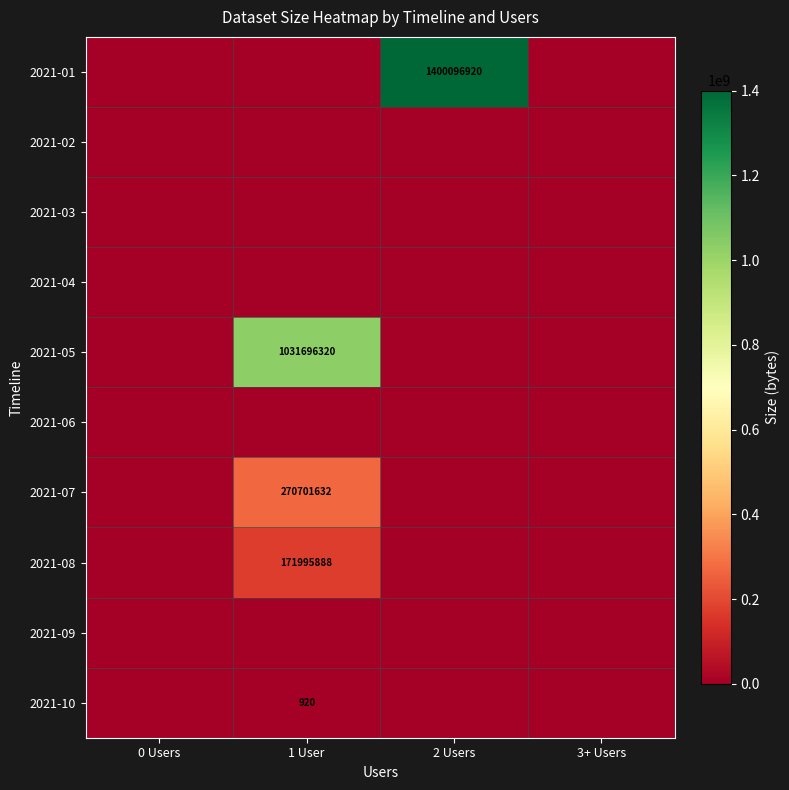

True or false: 2021-08 has a value of 171995888 at 1 User.

True